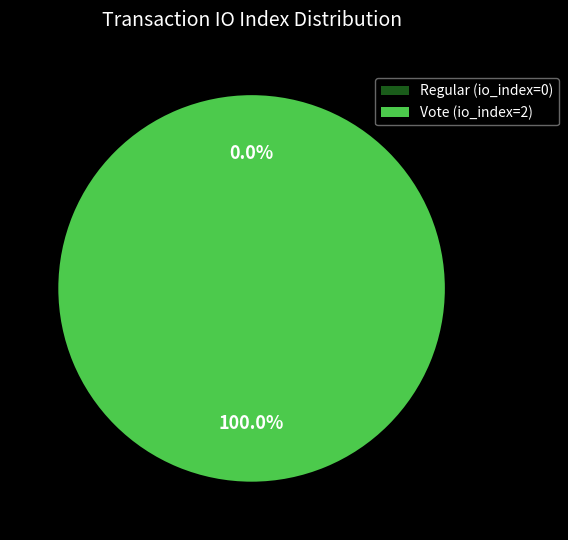

Count the number of slices in the pie.

2